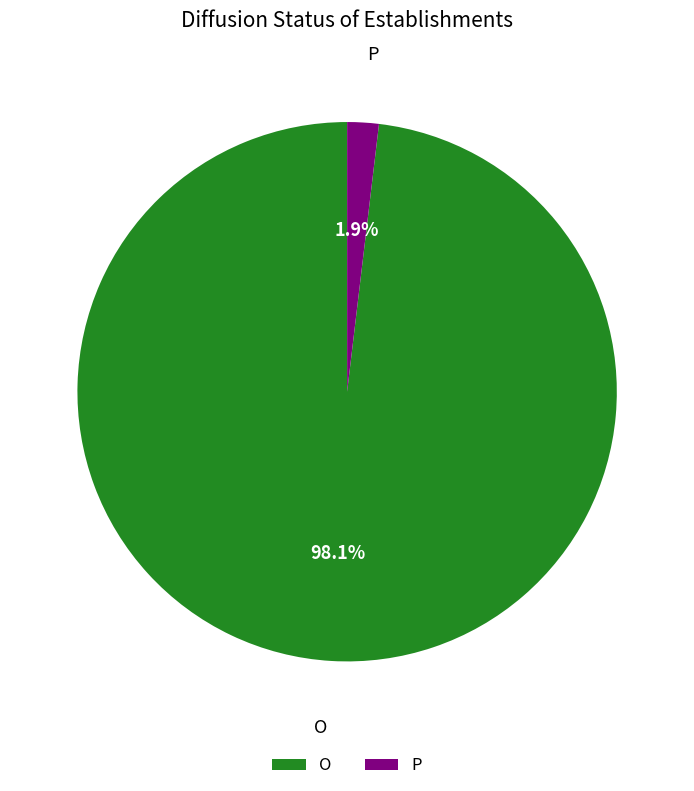

What percentage is NOT represented by O?

1.9%